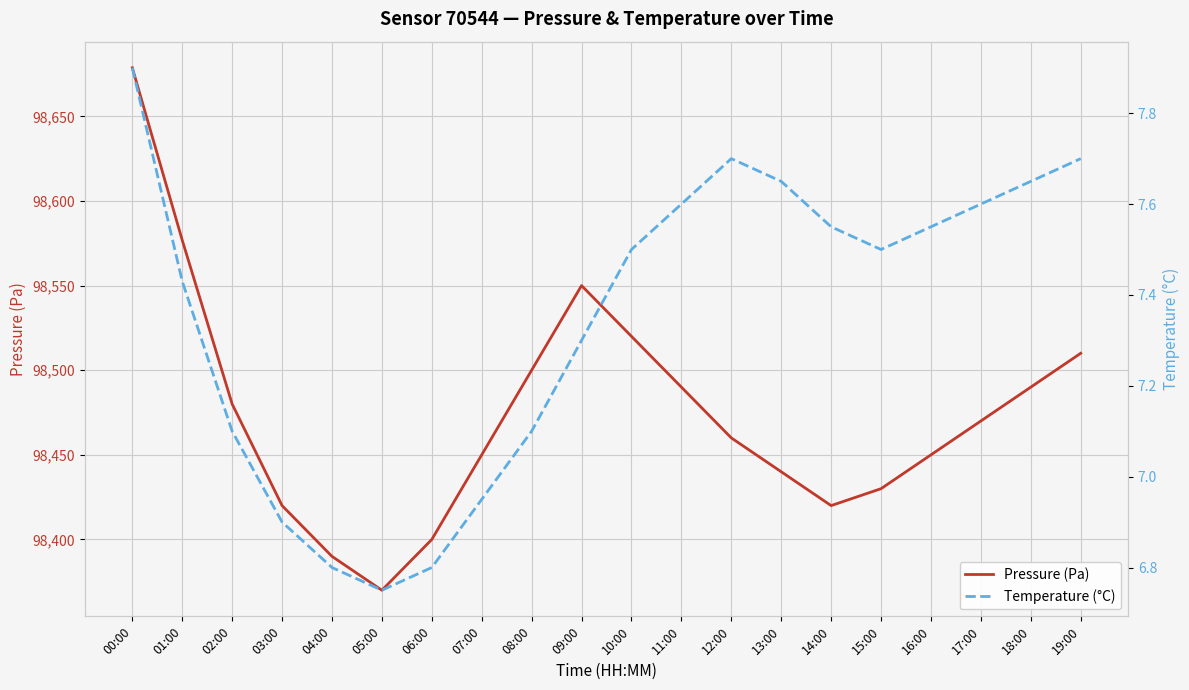

Between 04:00 and 17:00, which is larger?

17:00